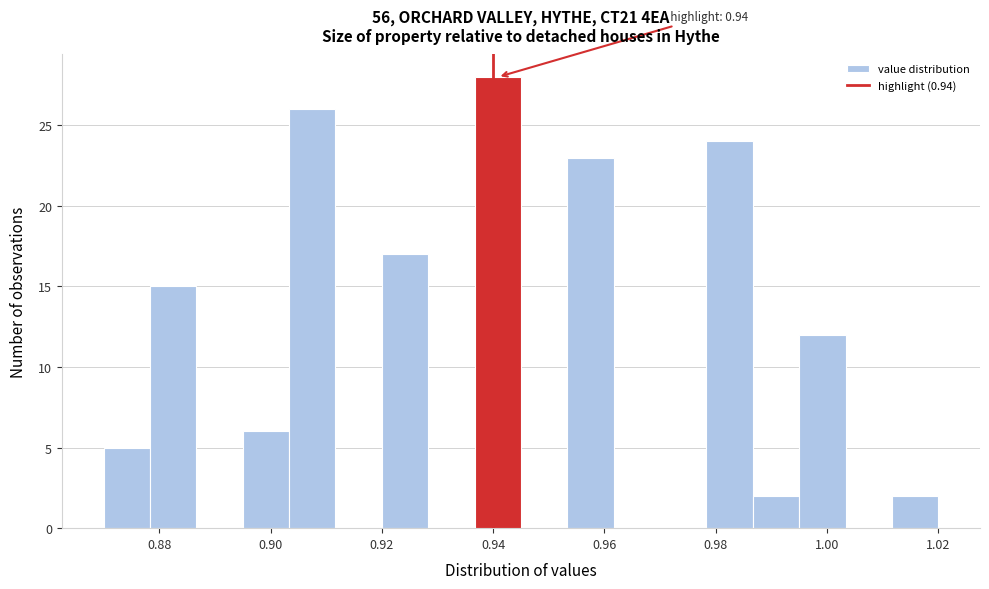

Over which range of the x-axis is the bar tallest?

0.936 to 0.946